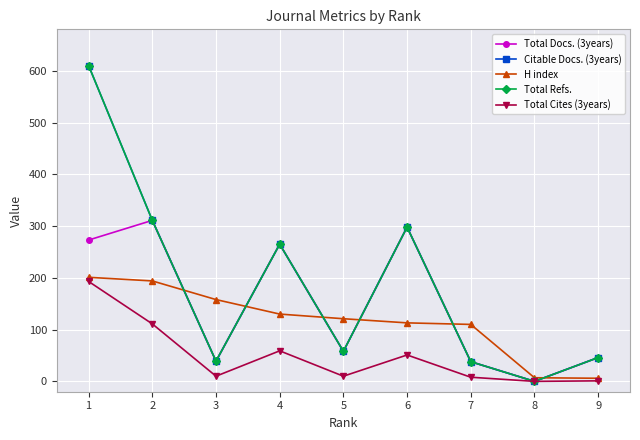

Is the value of Total Docs. (3years) at 6 greater than the value of Total Cites (3years) at 3?

Yes